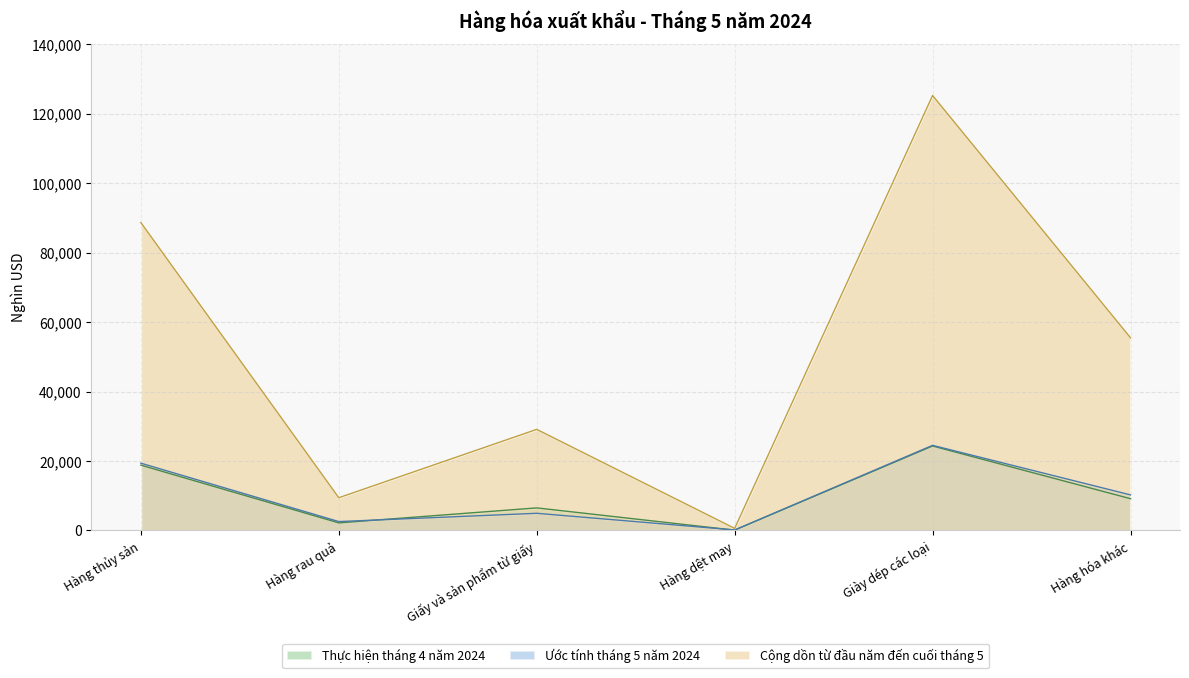

Where does the Thực hiện tháng 4 năm 2024 series first go above 9136?

Hàng thủy sản